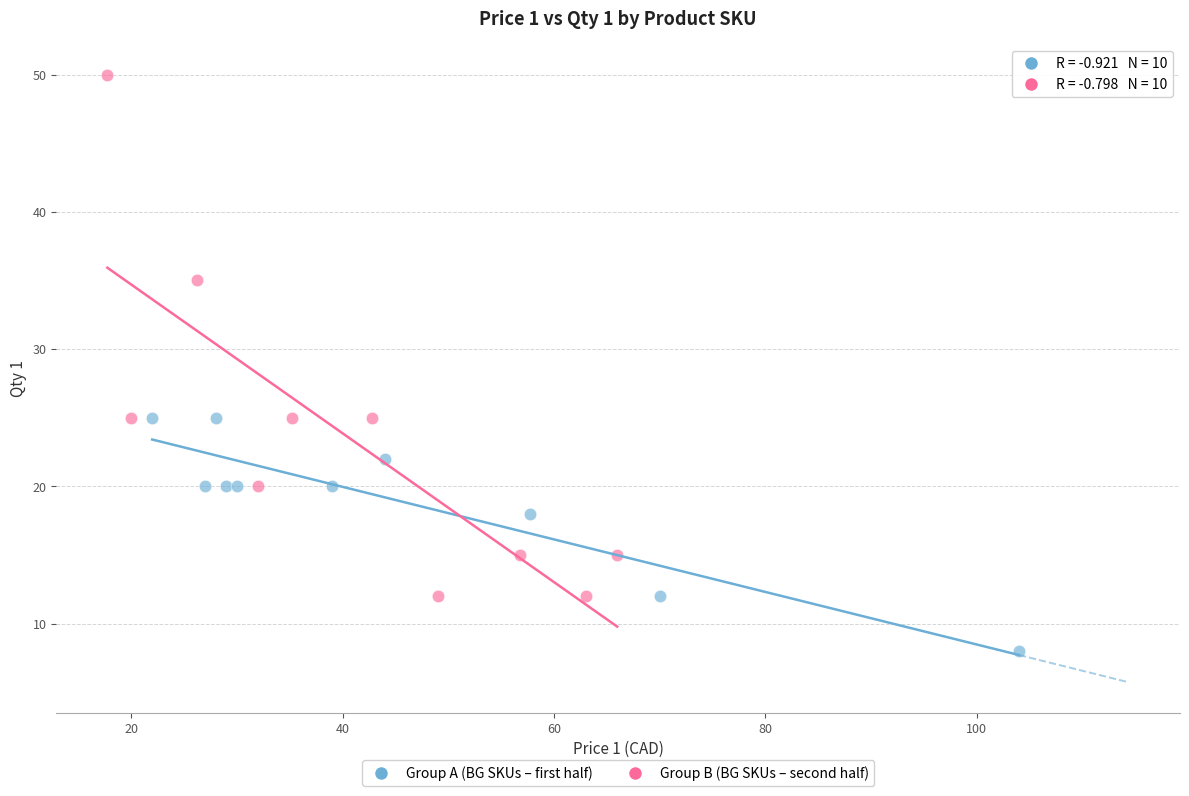

Which series reaches the minimum Y coordinate?

Group A (BG SKUs – first half)